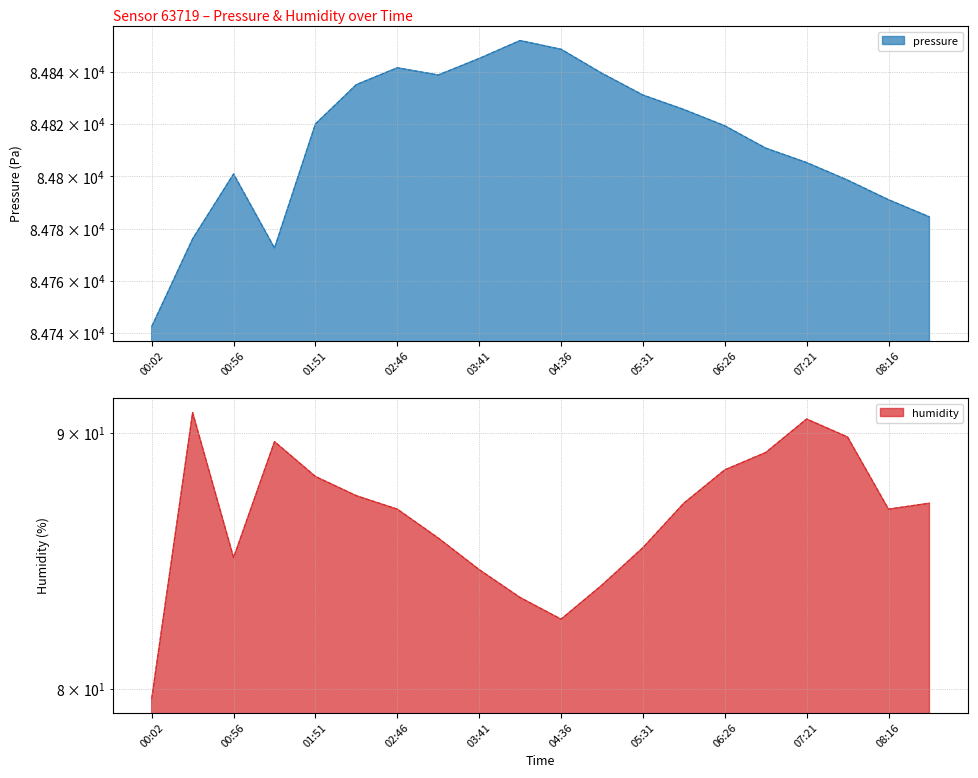

What is the average value of the humidity series?

86.6